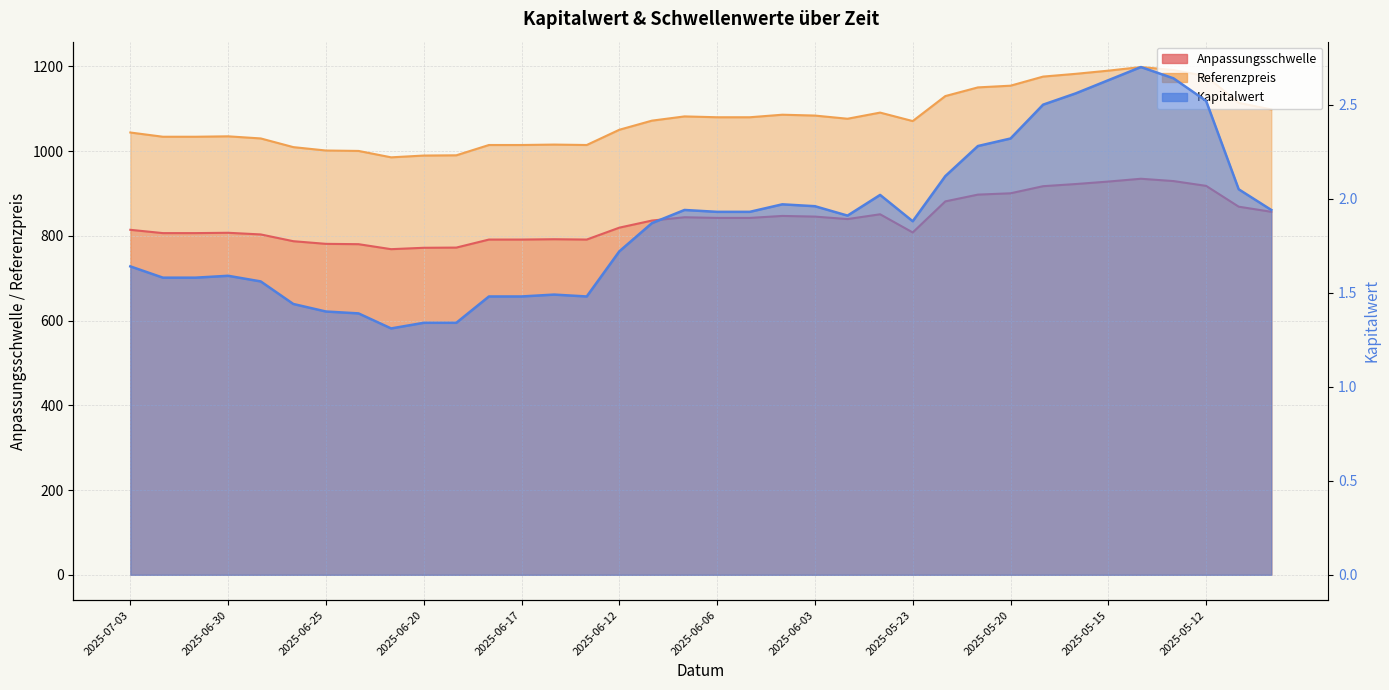

What value does the Referenzpreis series have at 2025-06-20?

989.6